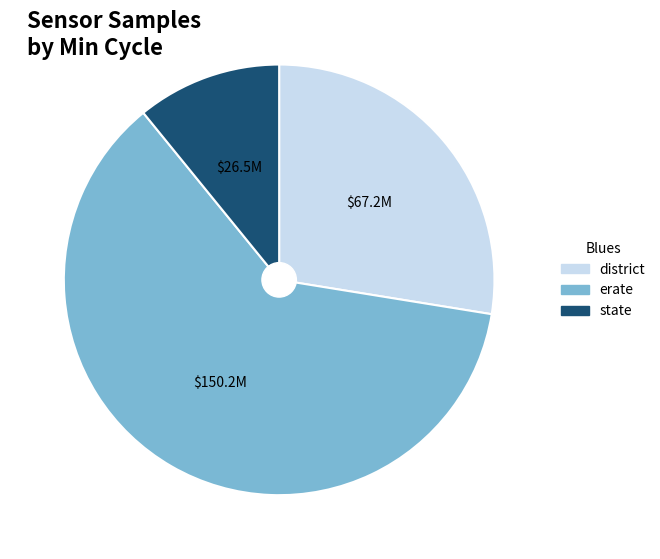

Is there a majority slice in this chart?

Yes